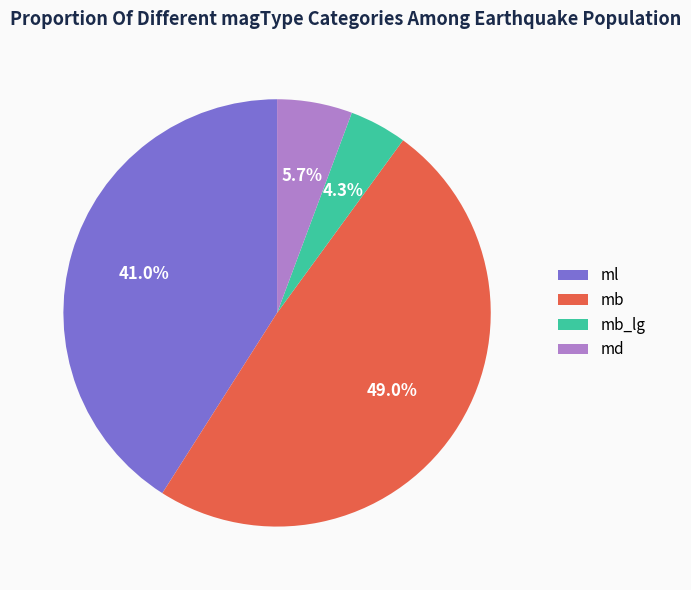

What percentage is the ml slice, to the nearest percent?

41%